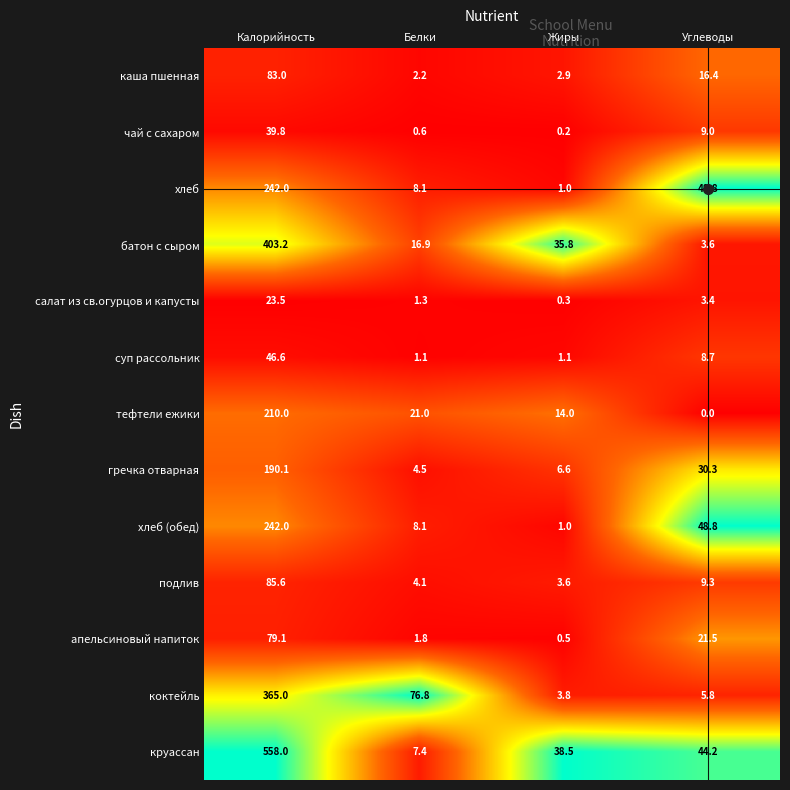

At which label does хлеб first exceed 48?

Калорийность